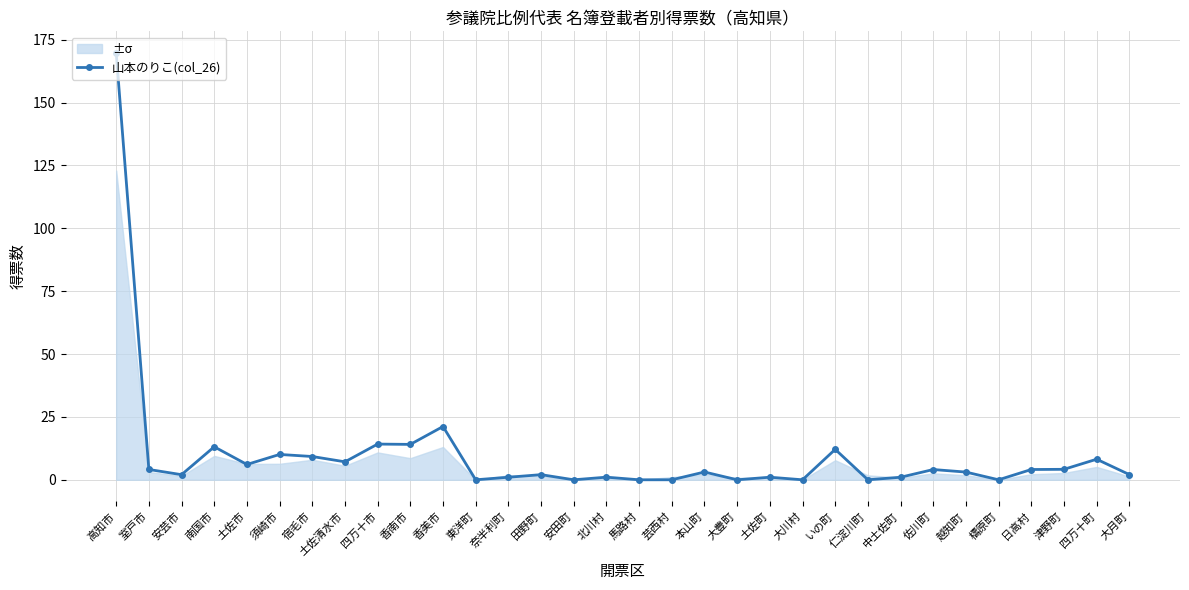

Between 大月町 and 中土佐町, which is larger?

大月町